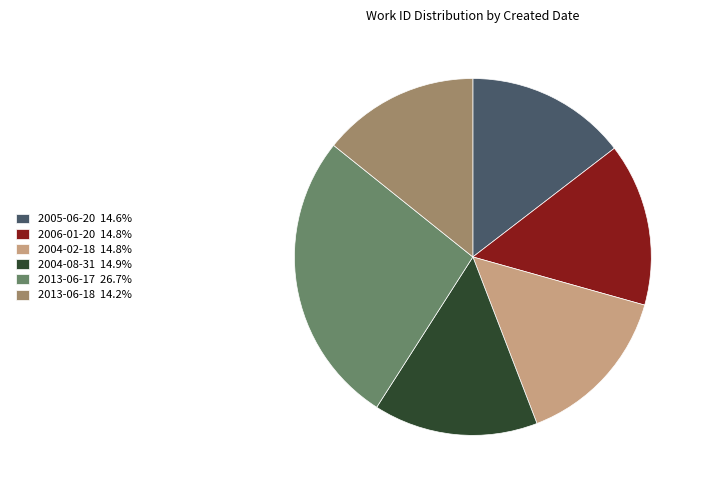

How many segments does this pie chart have?

6